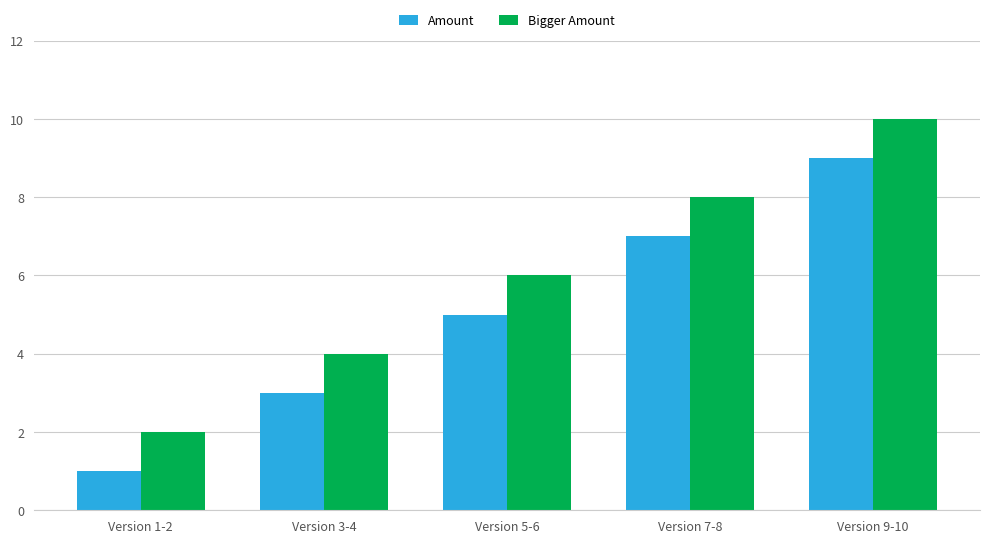

Reading right to left, extract all data points from this chart.

Amount: Version 9-10=9	Version 7-8=7	Version 5-6=5	Version 3-4=3	Version 1-2=1
Bigger Amount: Version 9-10=10	Version 7-8=8	Version 5-6=6	Version 3-4=4	Version 1-2=2